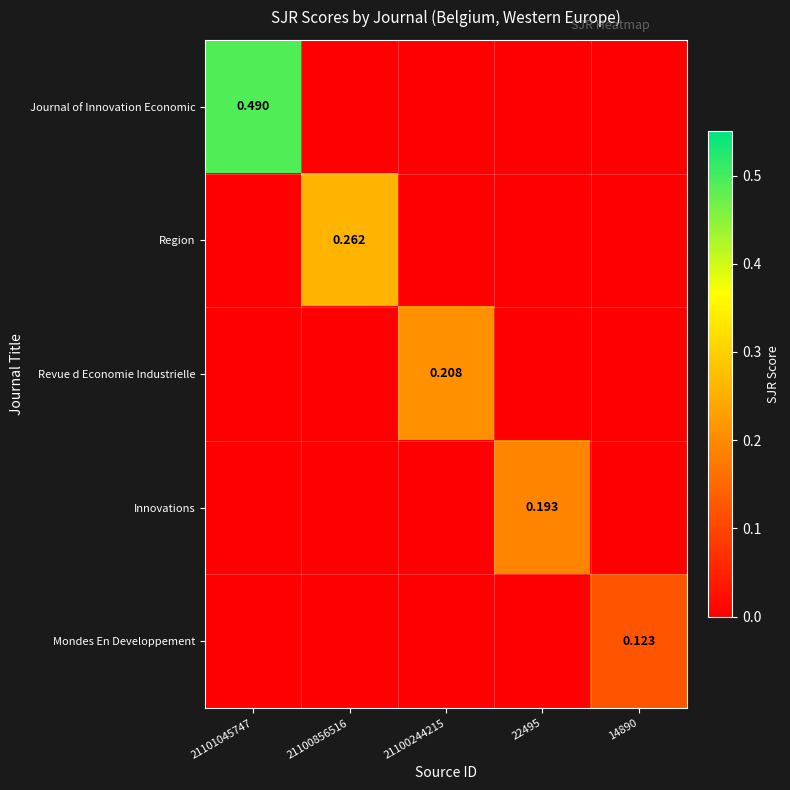

List the labels in order of Region value, smallest first.

21101045747, 21100244215, 22495, 14890, 21100856516